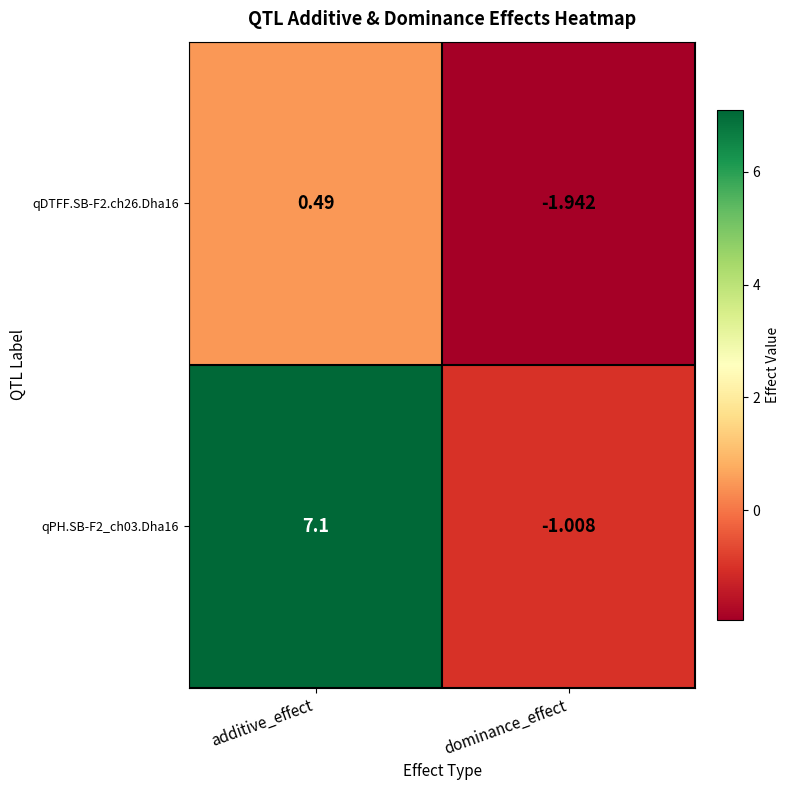

At which category does the chart reach its minimum across all series?

dominance_effect